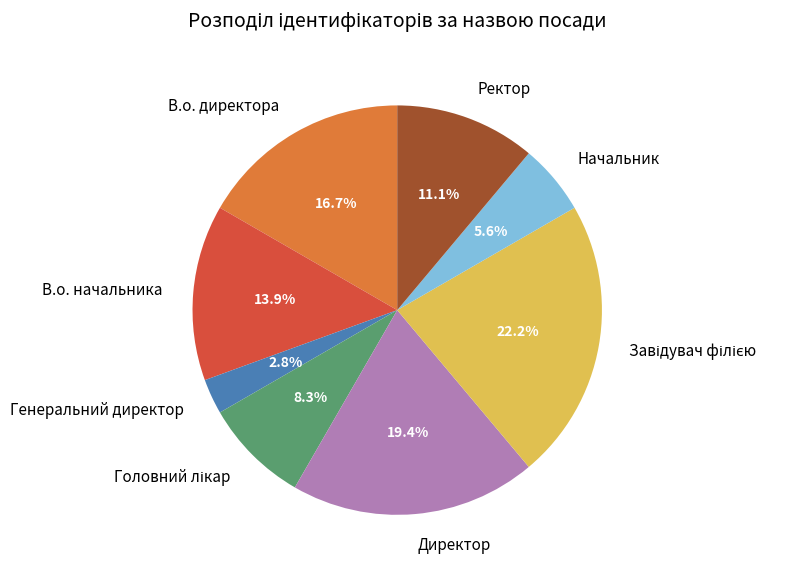

To the nearest percent, what is the average slice percentage?

12%